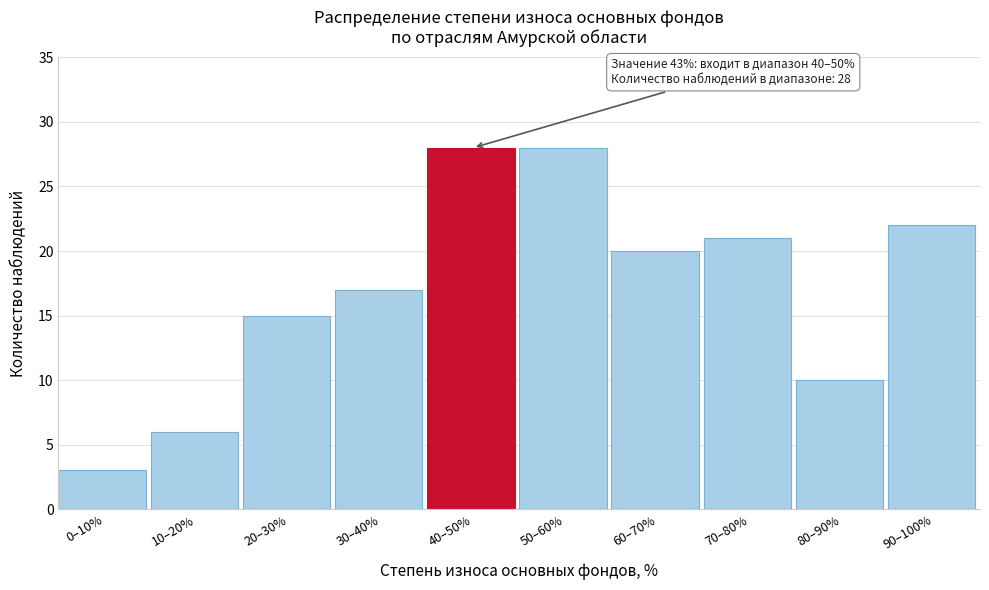

Reading left to right, list all the values displayed in this chart.

3	6	15	17	28	28	20	21	10	22